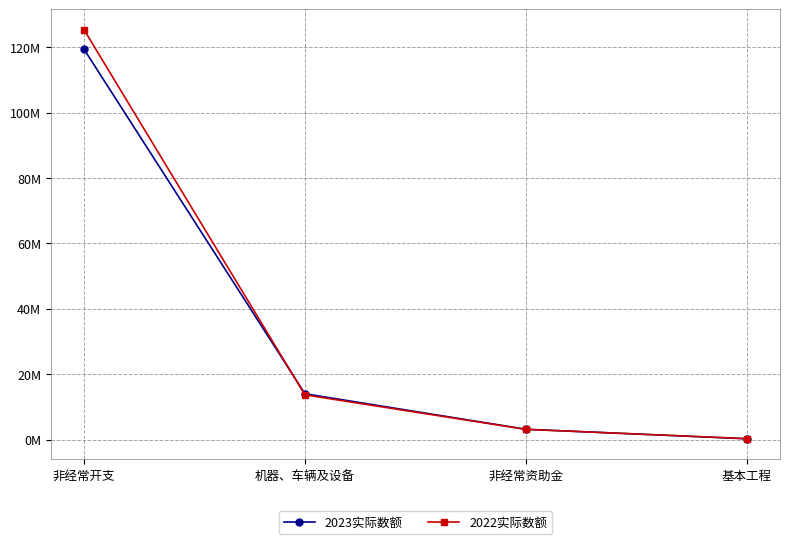

What are all the series names shown in the legend?

2023实际数额, 2022实际数额